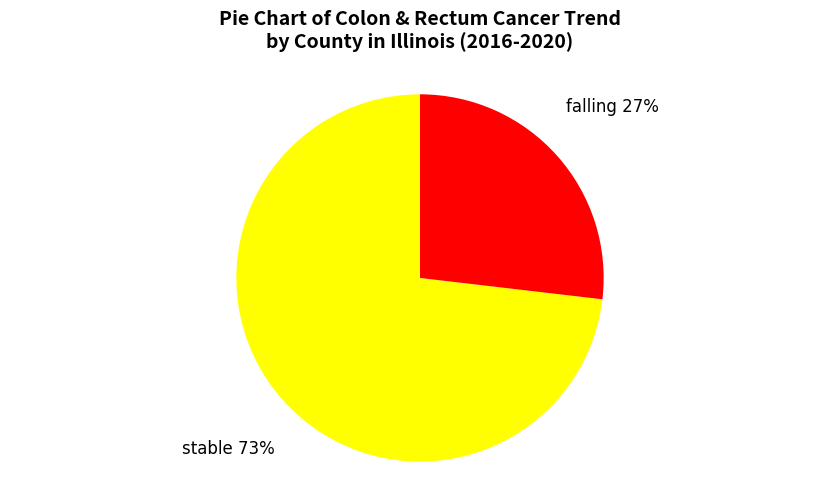

Rank the categories by value from highest to lowest.

stable, falling